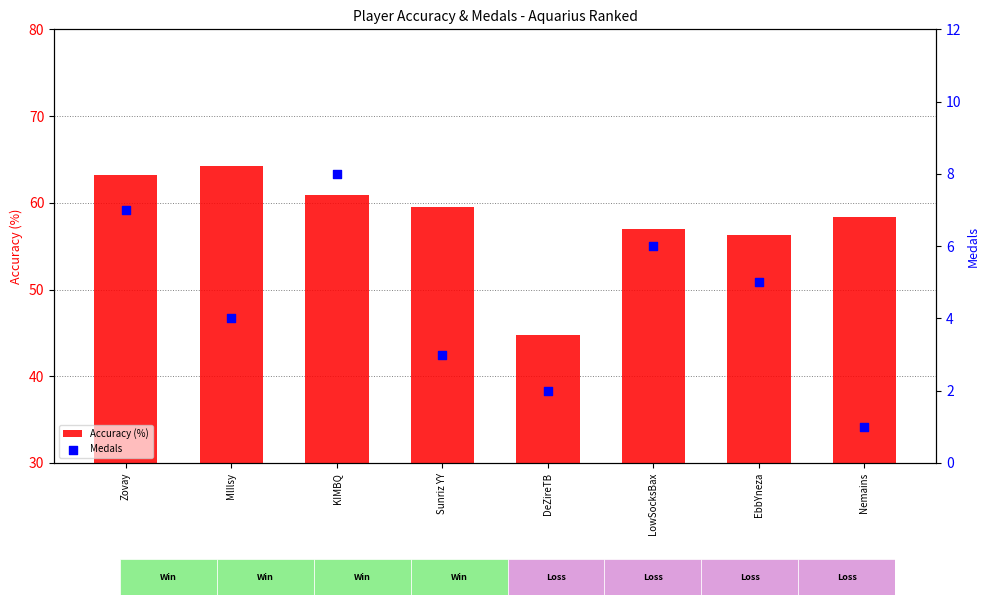

What are all the series names shown in the legend?

Accuracy (%), Medals